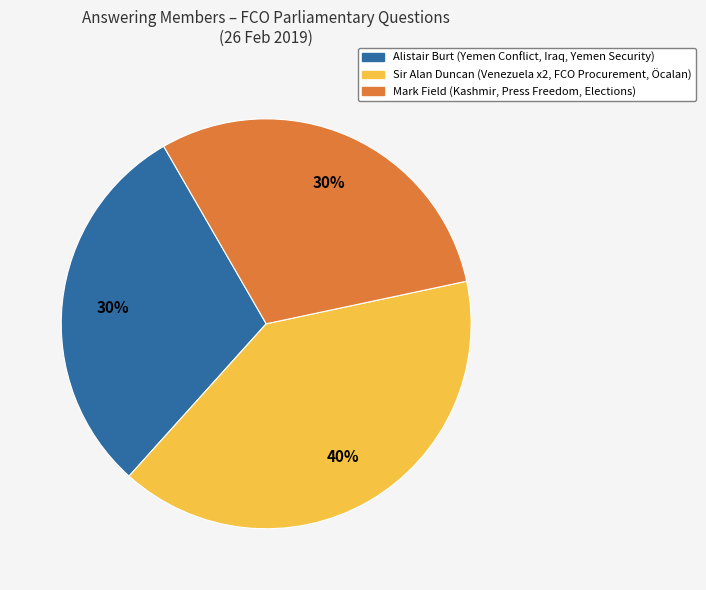

To the nearest percent, what is the average slice percentage?

33%